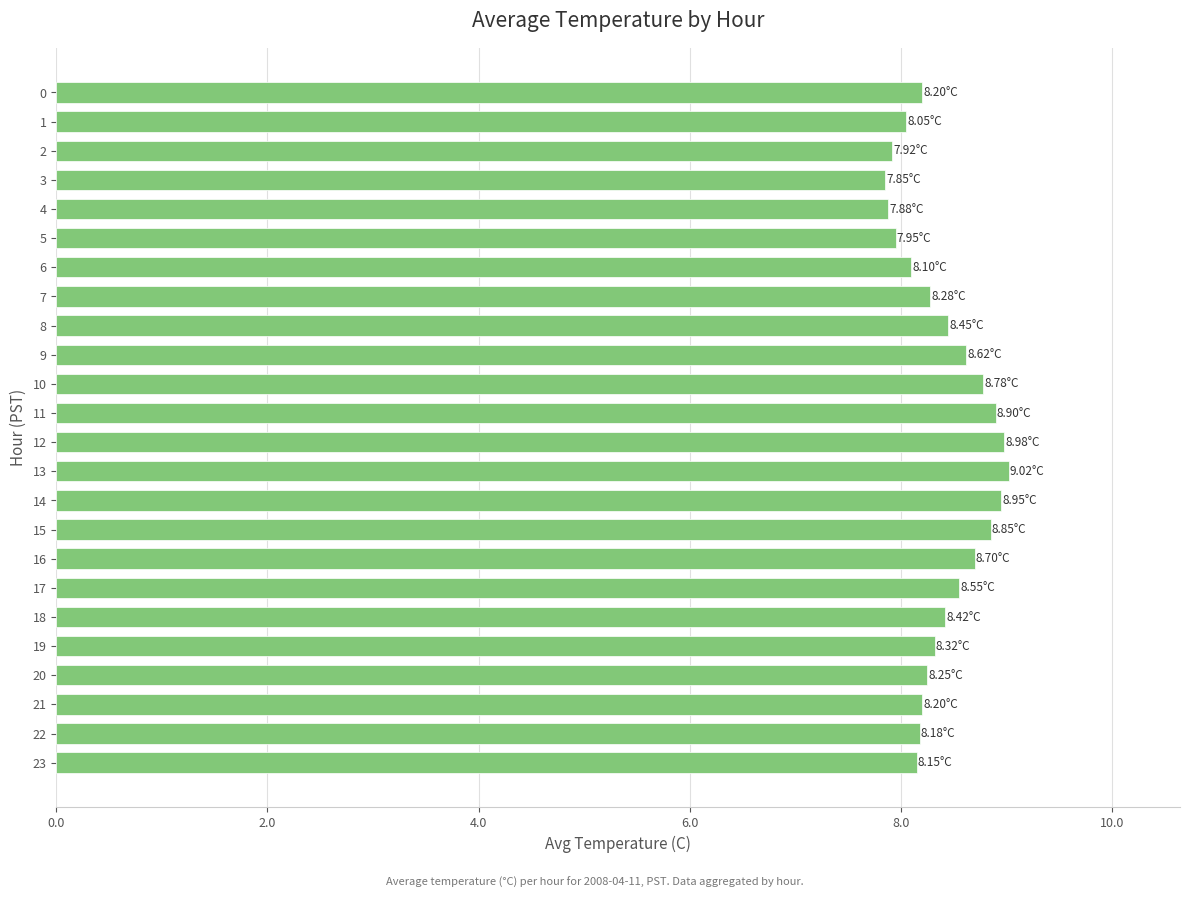

What is the sum of the values at 14 and 23?

17.1